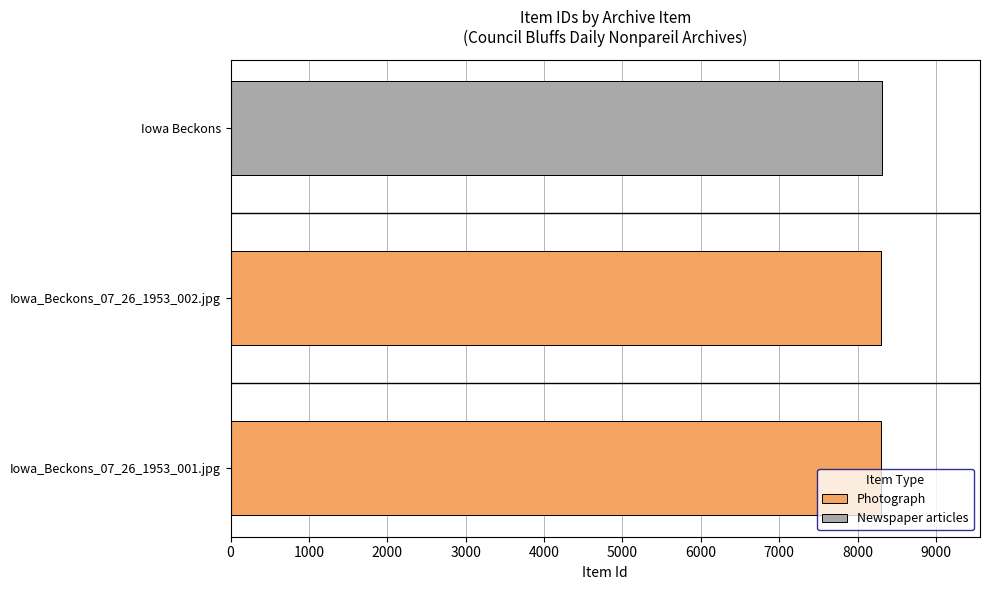

Is it true that the value at Iowa_Beckons_07_26_1953_001.jpg is 8297?

True